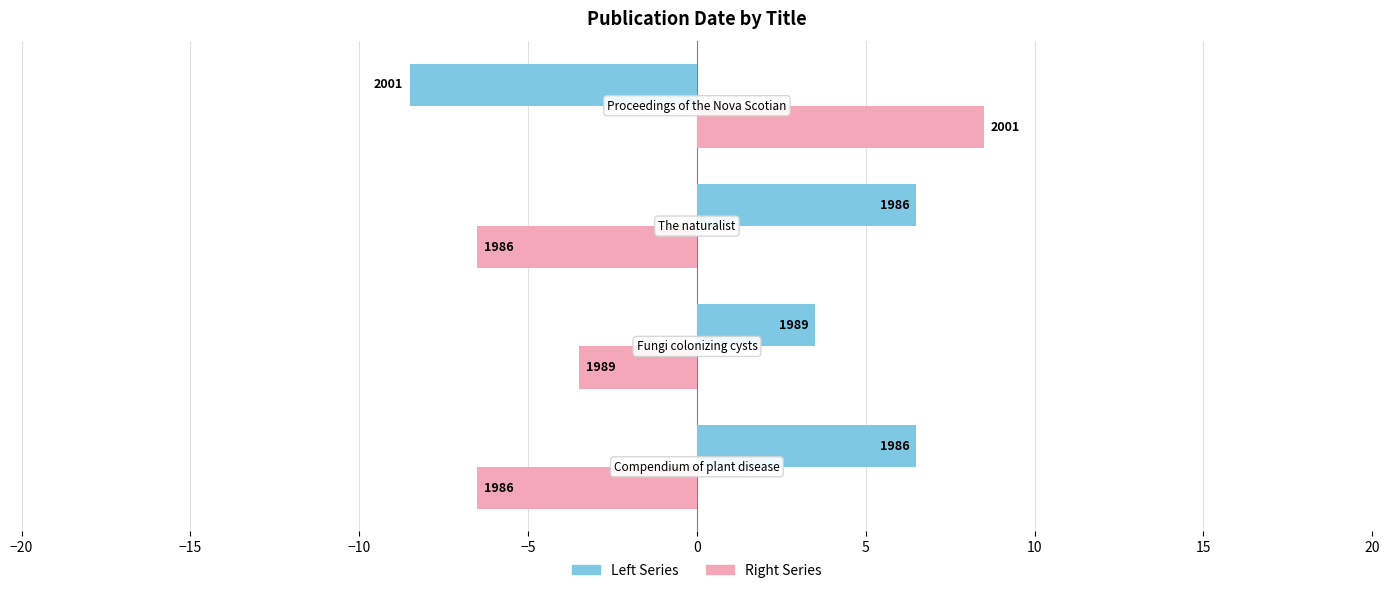

How many categories are shown in the chart?

4